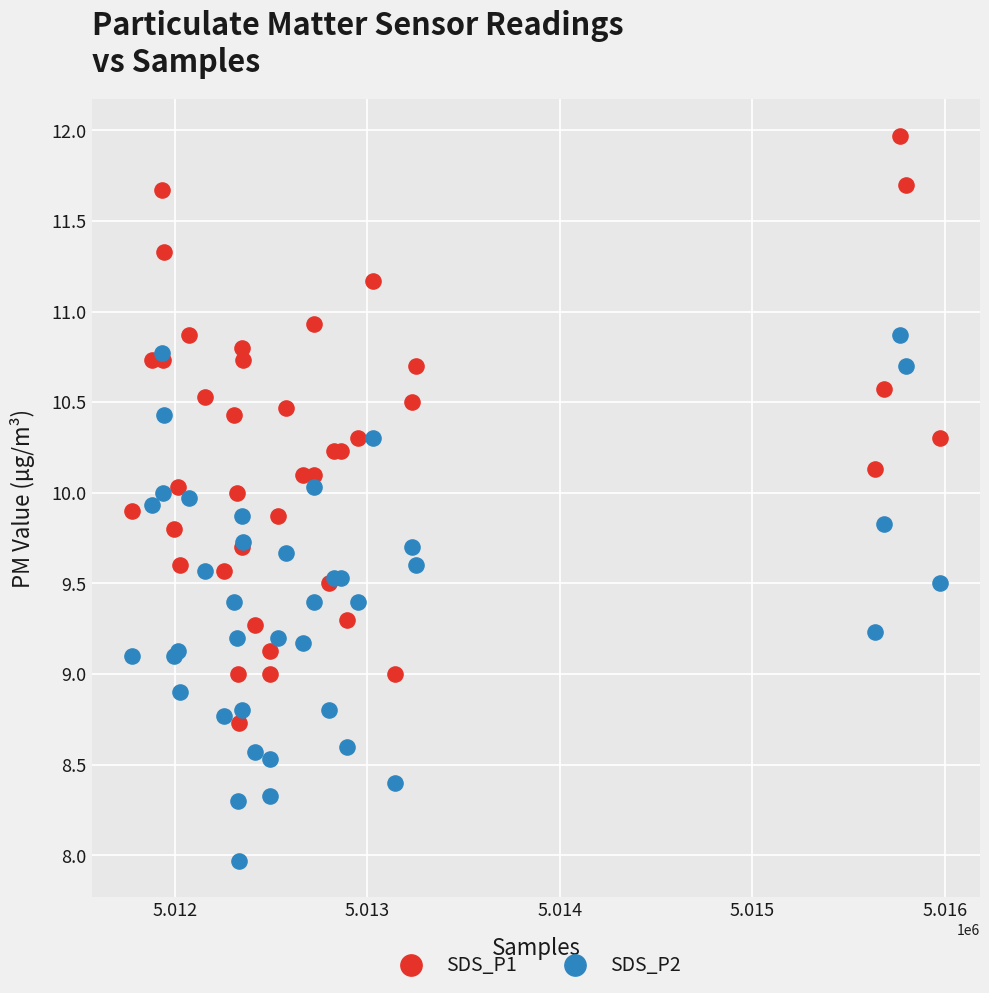

Which series contains the highest Y value?

SDS_P1